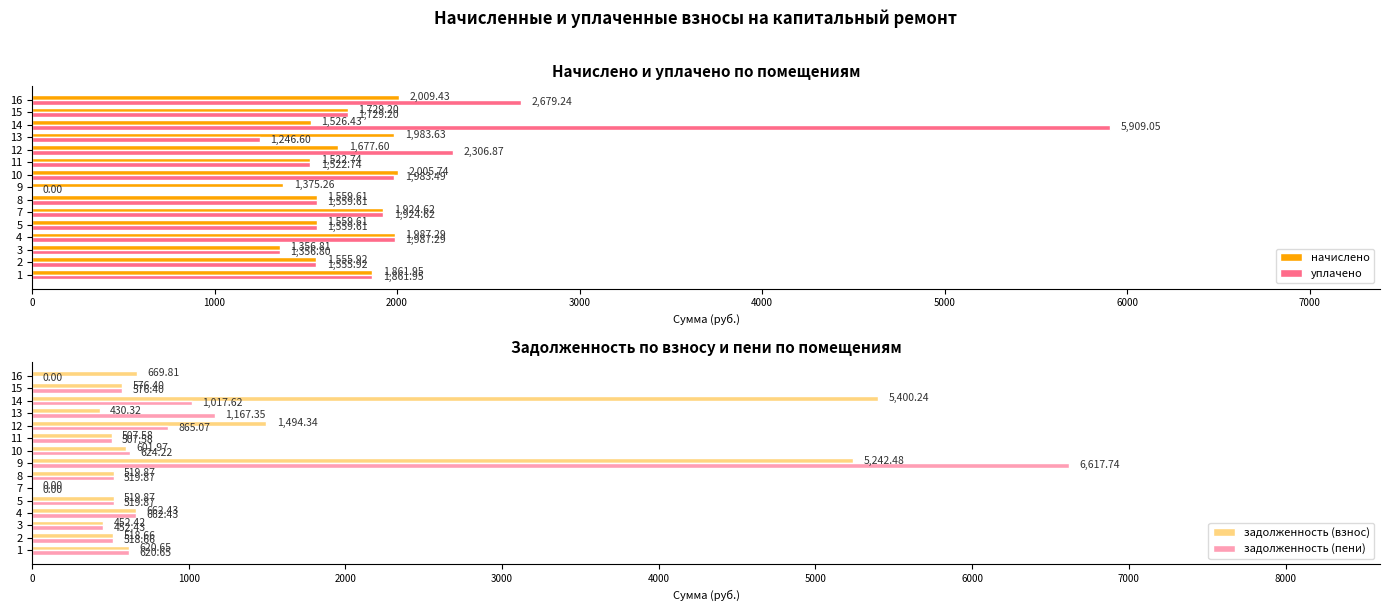

The value of задолженность (взнос) at 16 is 669.8. True or false?

True